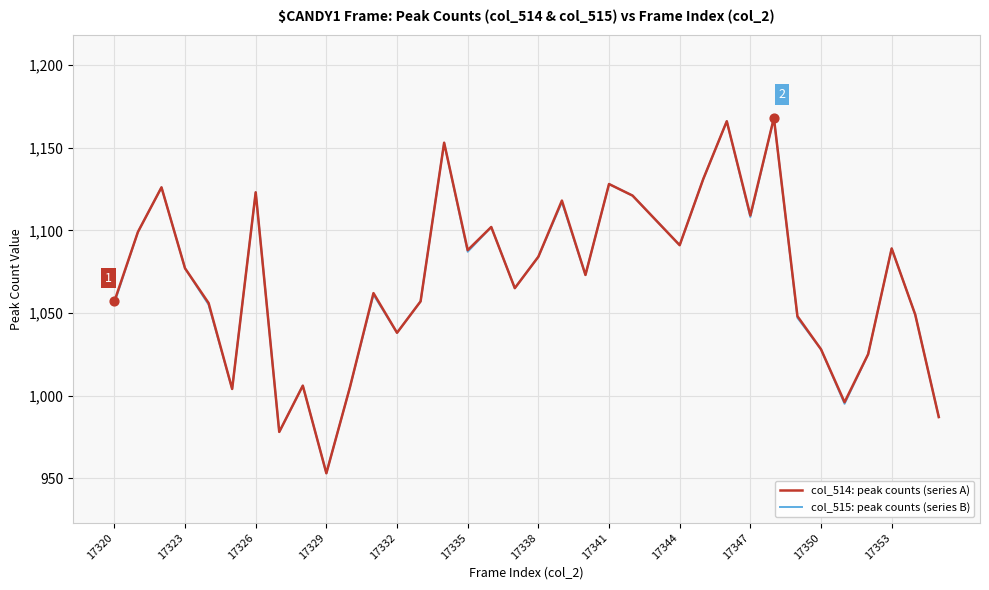

At how many categories does at least one series exceed 959?

35